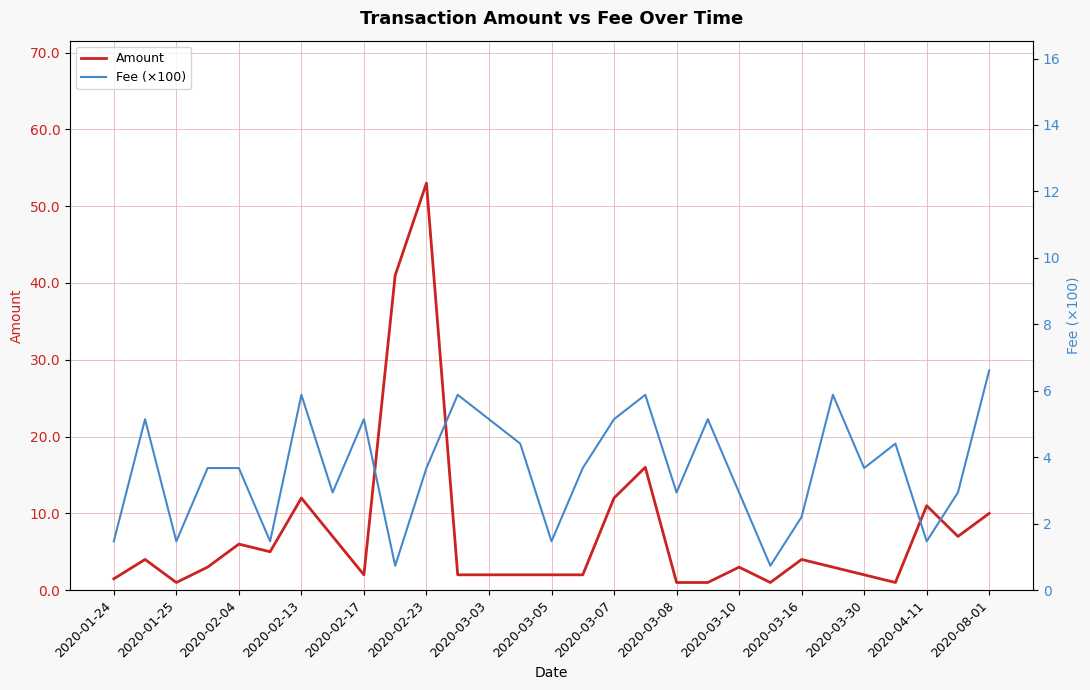

True or false: Amount has a value of 53.0 at 2020-02-23.

True